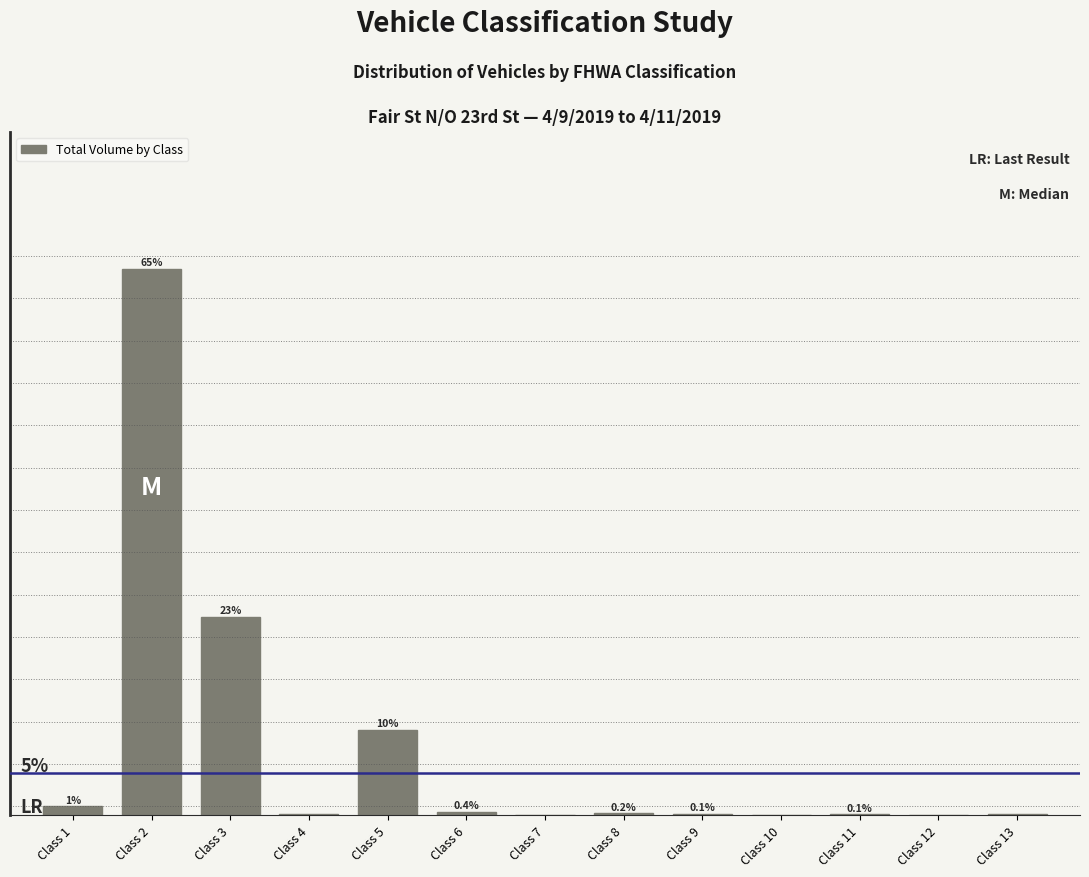

Where is the data nearest to the value 32?

Class 3